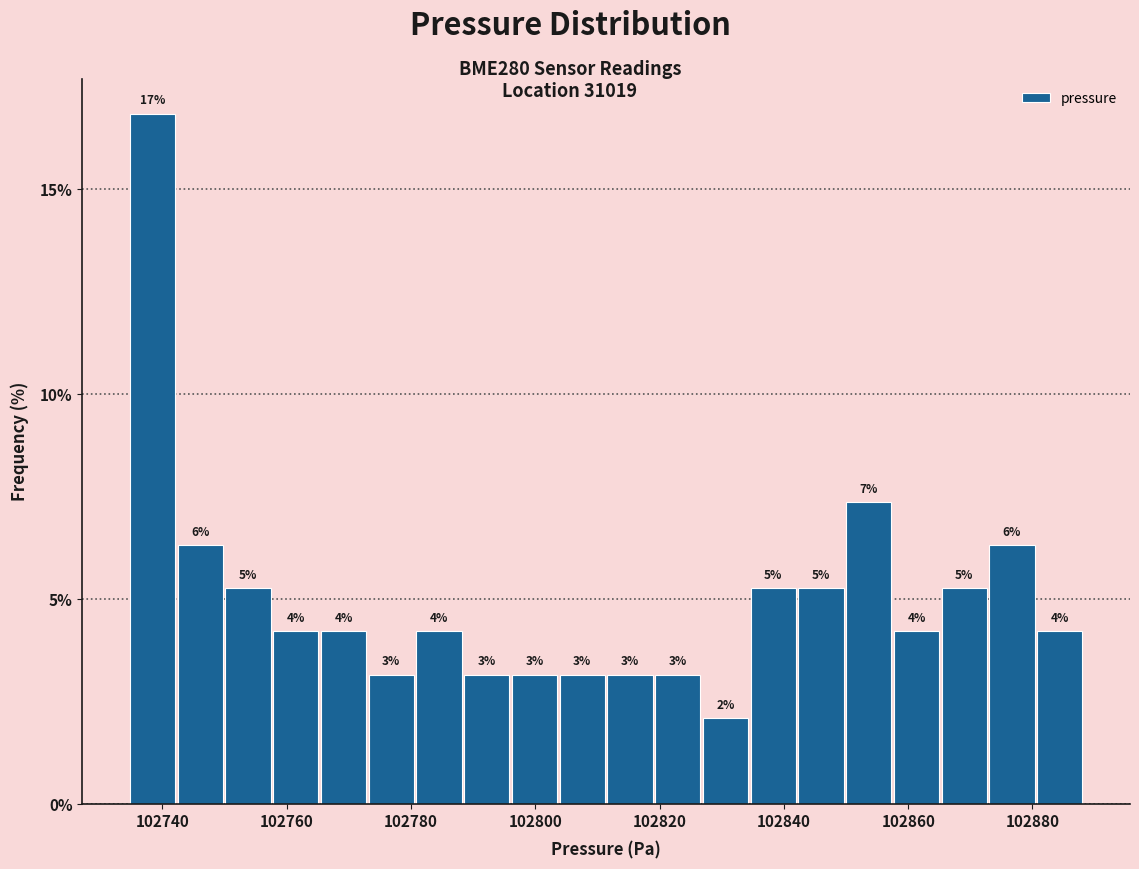

Read against the x-axis, roughly where is the centre of the tallest bar?

102738